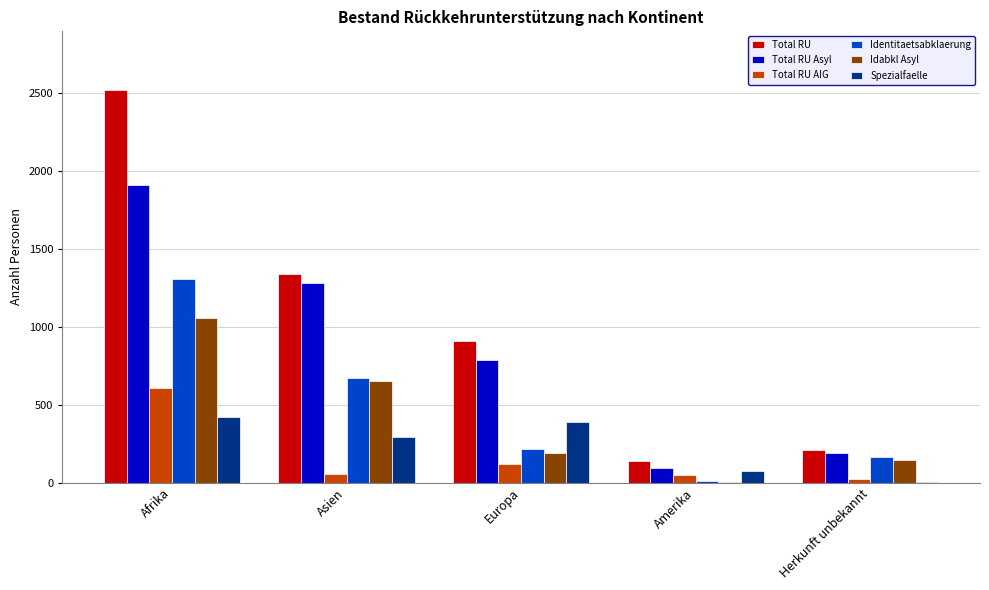

What is the sum of all Spezialfaelle values?

1185